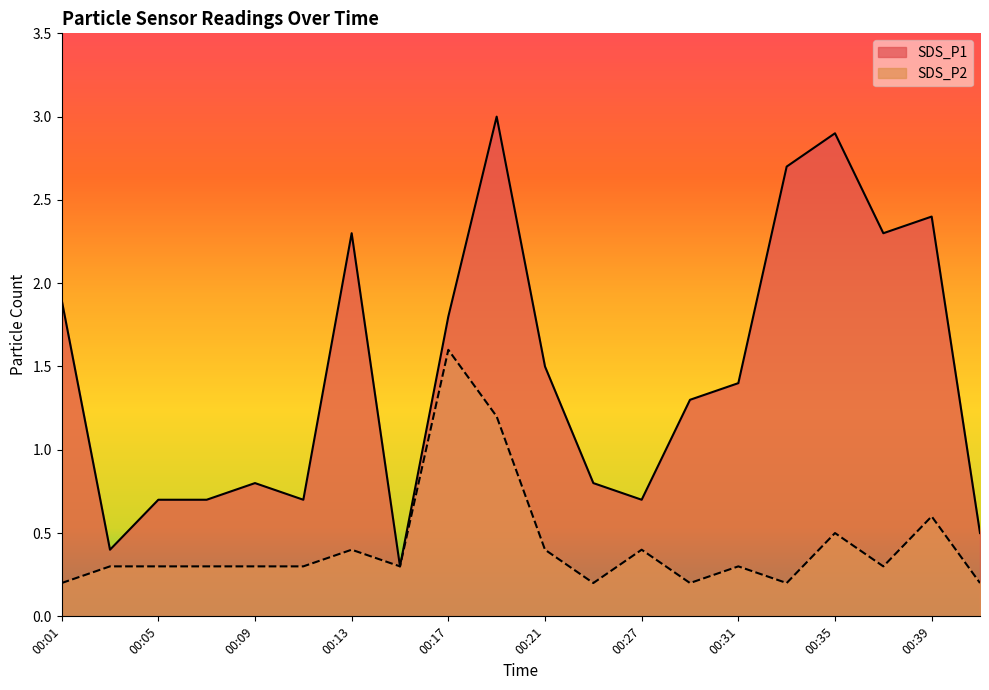

The SDS_P1 series shows 2.0 at 00:31. True or false?

False